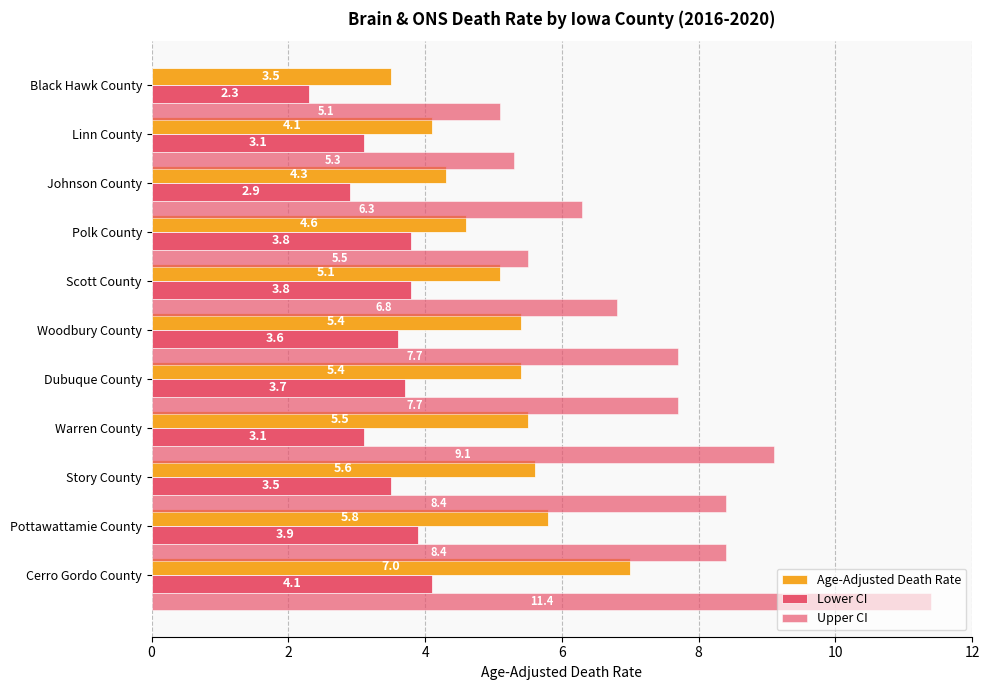

Rank the series by their average value, from lowest to highest.

Lower CI, Age-Adjusted Death Rate, Upper CI